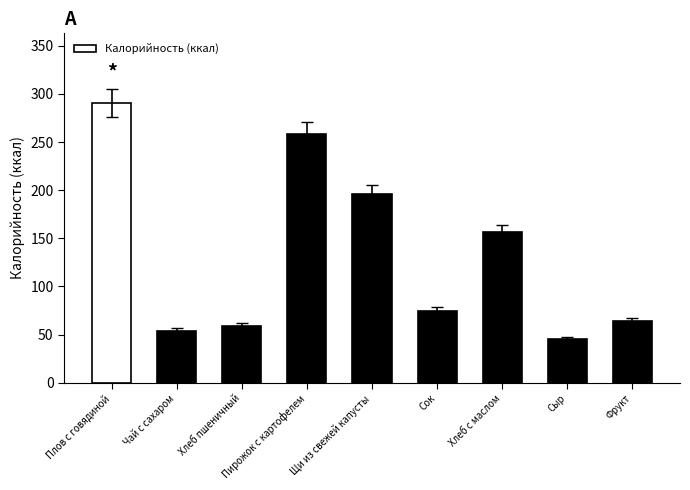

At which label does the data first exceed 75?

Плов с говядиной